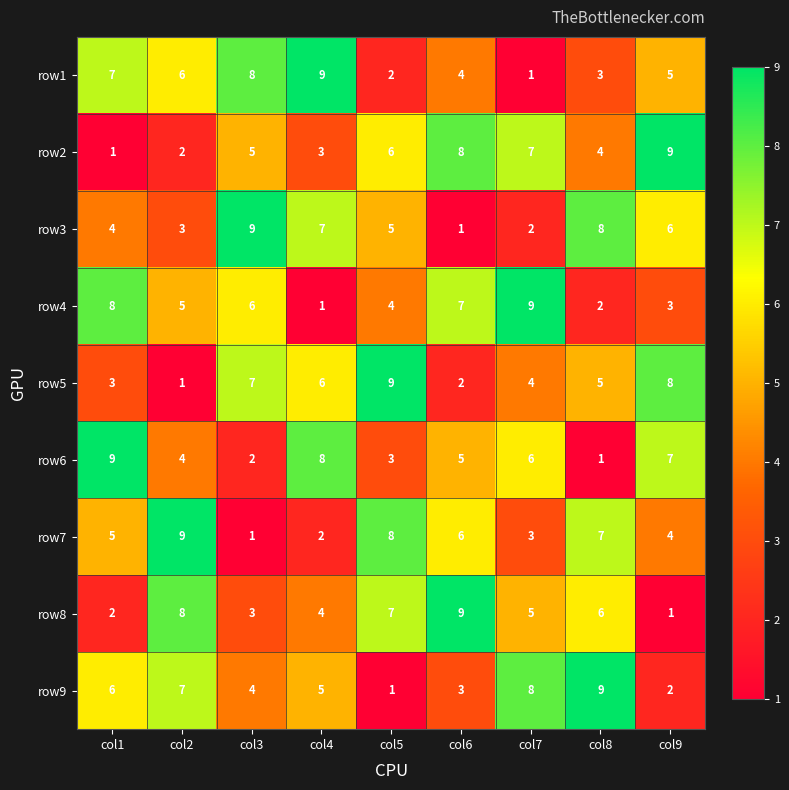

What is the average value of the row5 series?

5